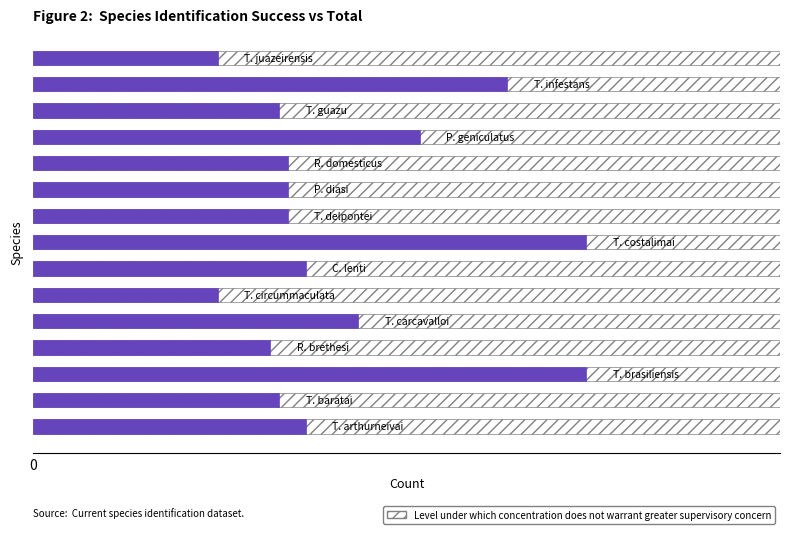

Does the chart contain stacked bars?

No